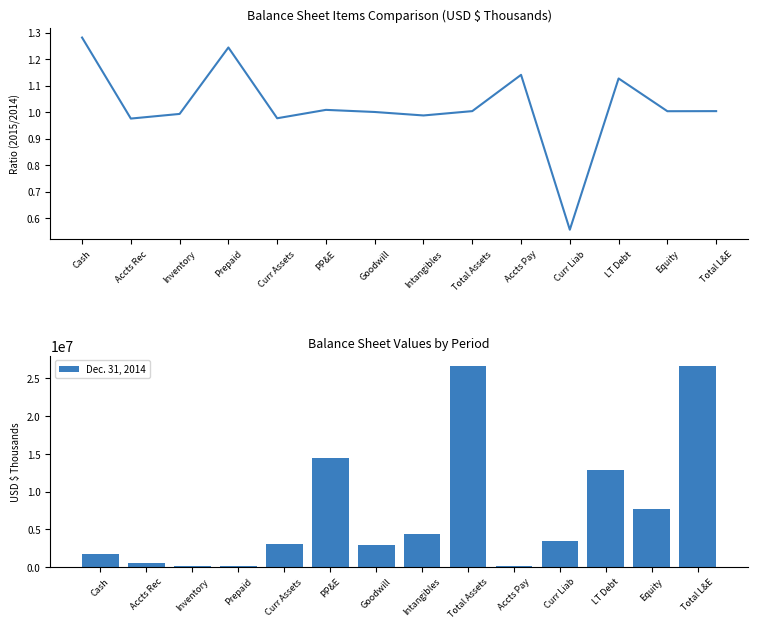

Approximately how many times larger is the value at Accts Pay compared to Inventory?

1.6